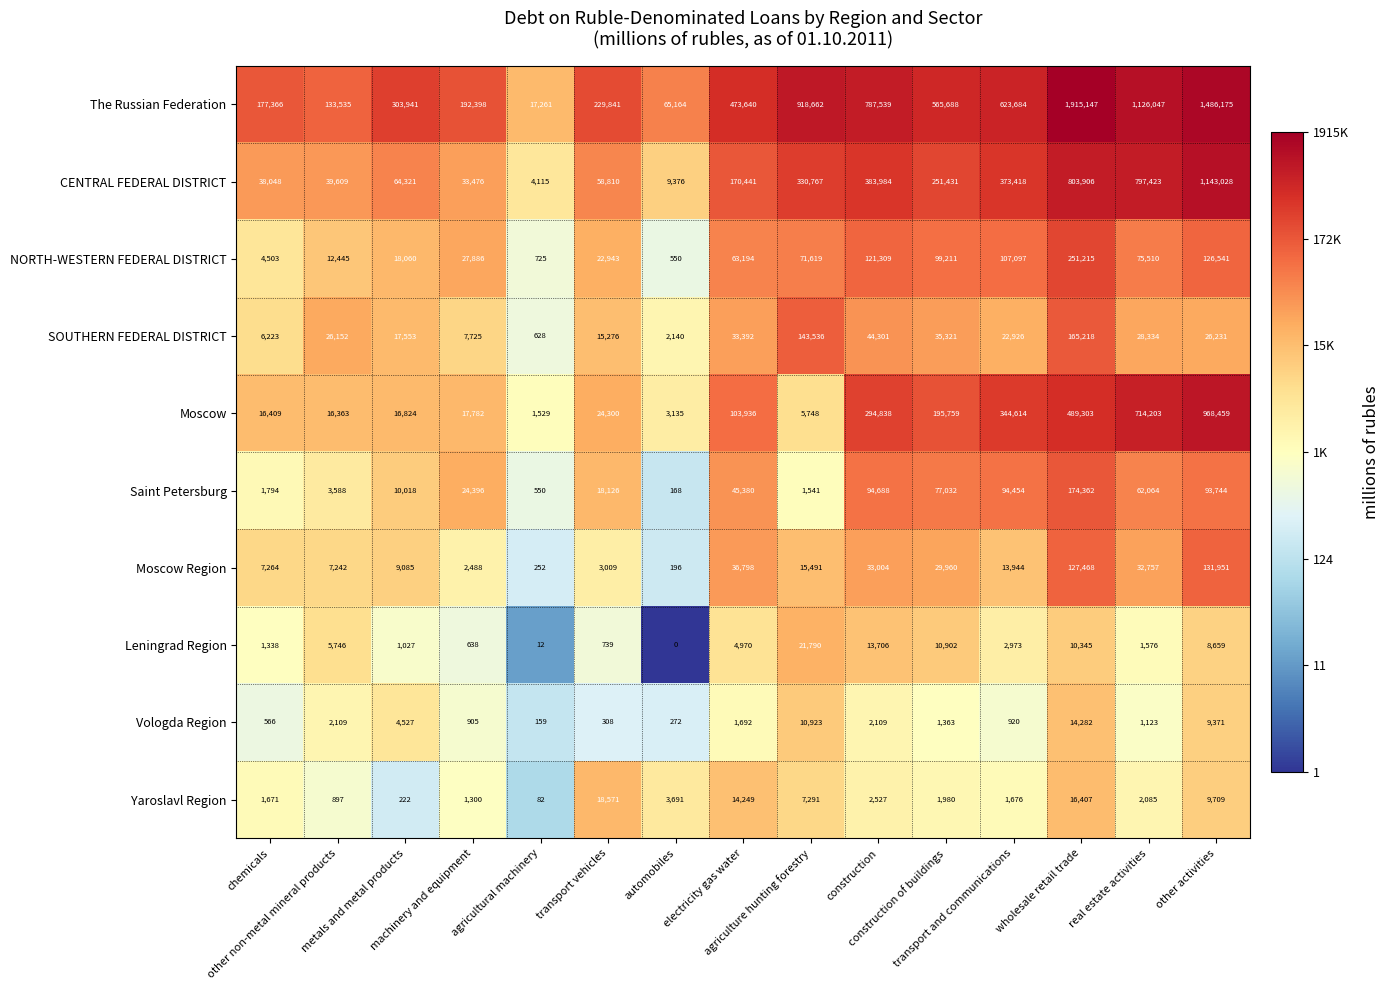

List the series in order of their peak value, highest first.

The Russian Federation, CENTRAL FEDERAL DISTRICT, Moscow, NORTH-WESTERN FEDERAL DISTRICT, Saint Petersburg, SOUTHERN FEDERAL DISTRICT, Moscow Region, Leningrad Region, Yaroslavl Region, Vologda Region